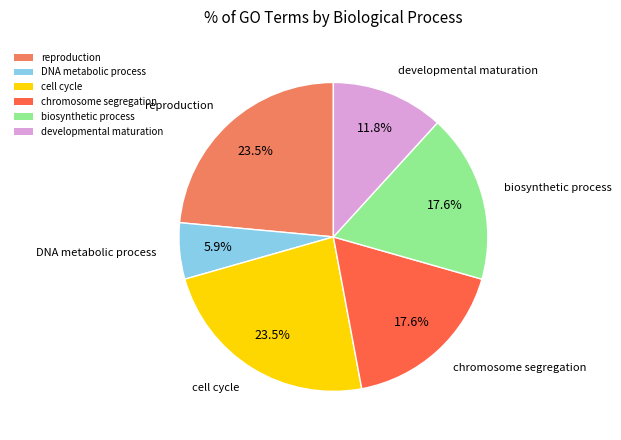

What portion of the pie excludes biosynthetic process?

82.4%